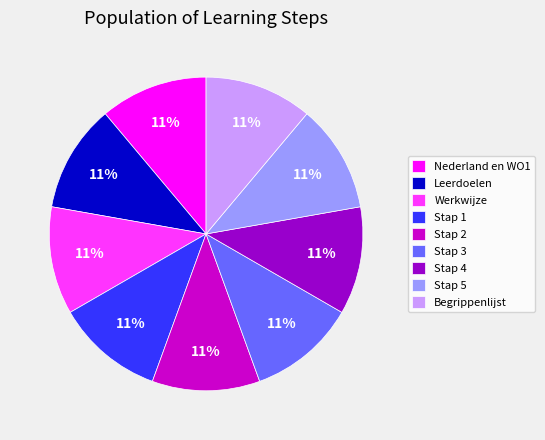

The Nederland en WO1 slice represents 1% of the pie. True or false?

False